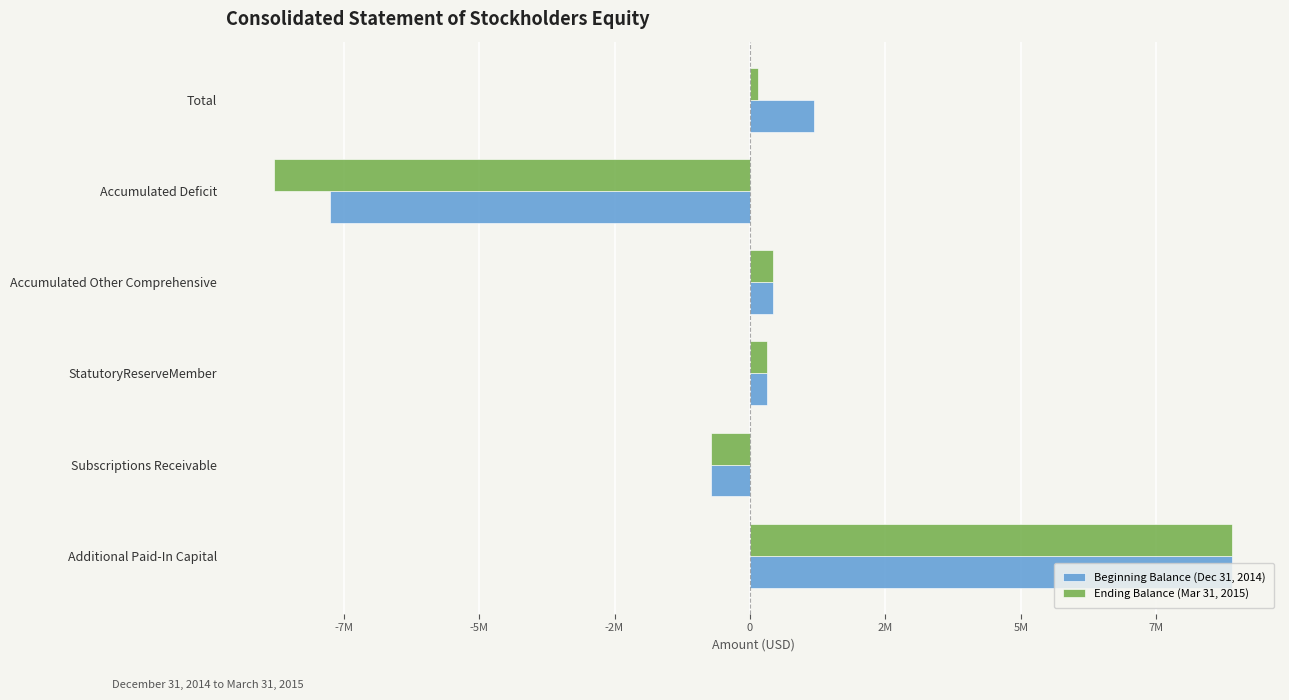

What are all the series names shown in the legend?

Beginning Balance (Dec 31, 2014), Ending Balance (Mar 31, 2015)